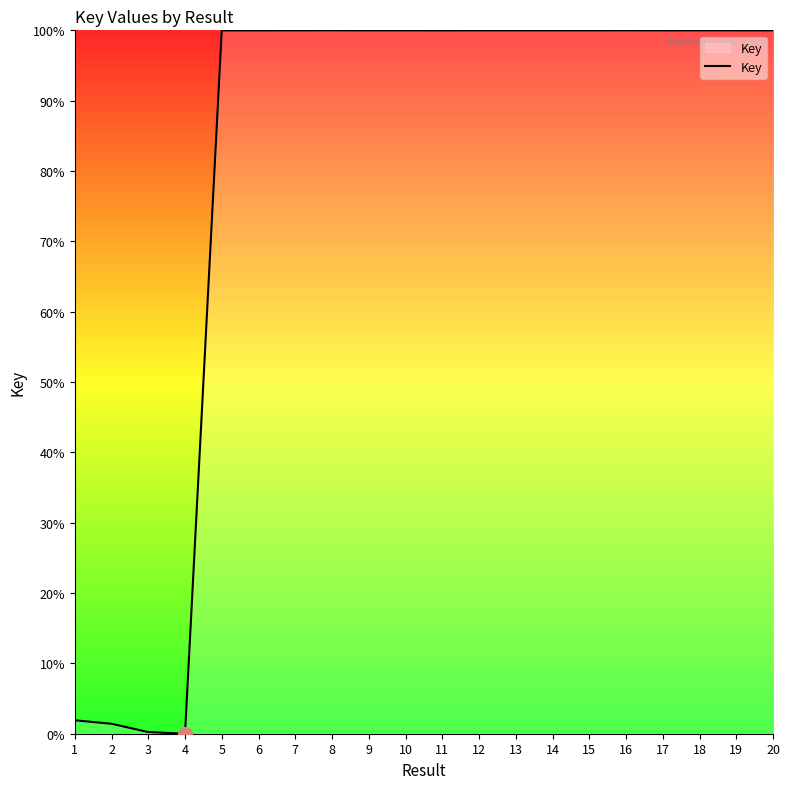

The chart shows a value of 100.0 at 14. True or false?

True